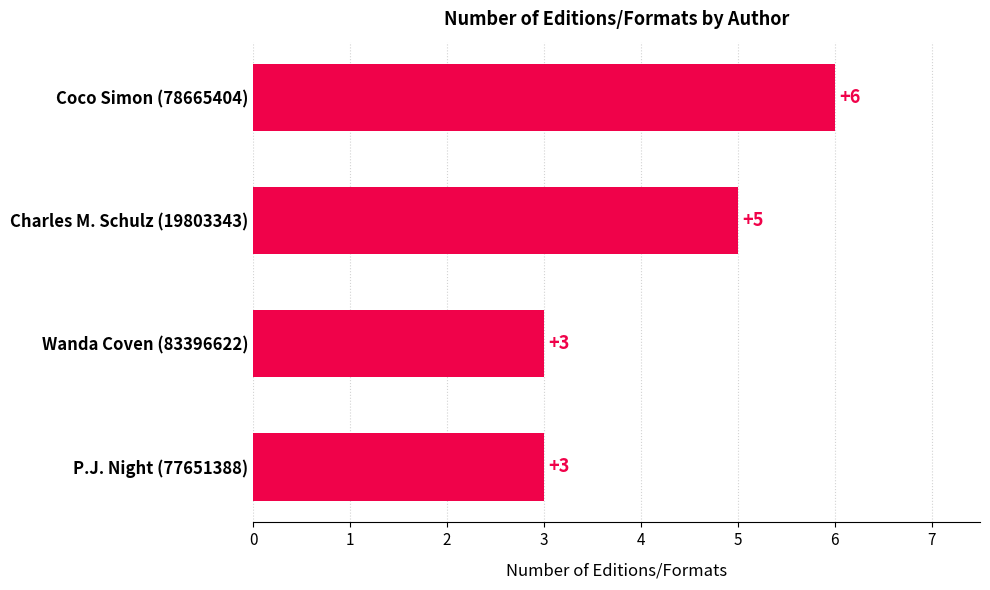

Does the chart contain stacked bars?

No